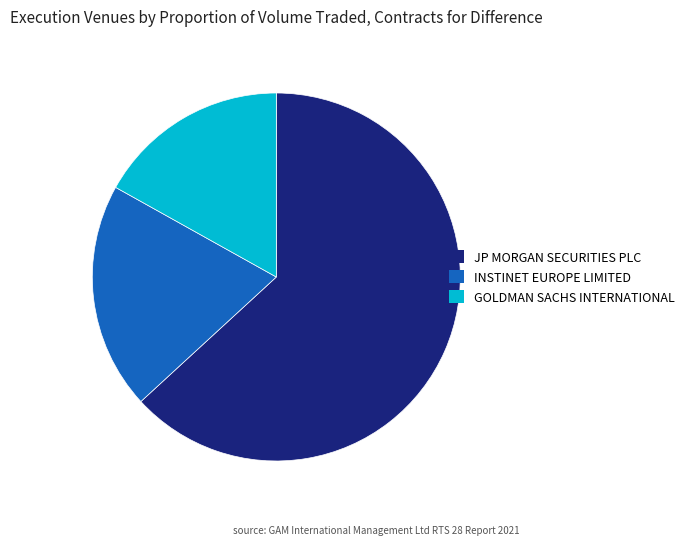

Is it true that JP MORGAN SECURITIES PLC is 69% of the pie?

False